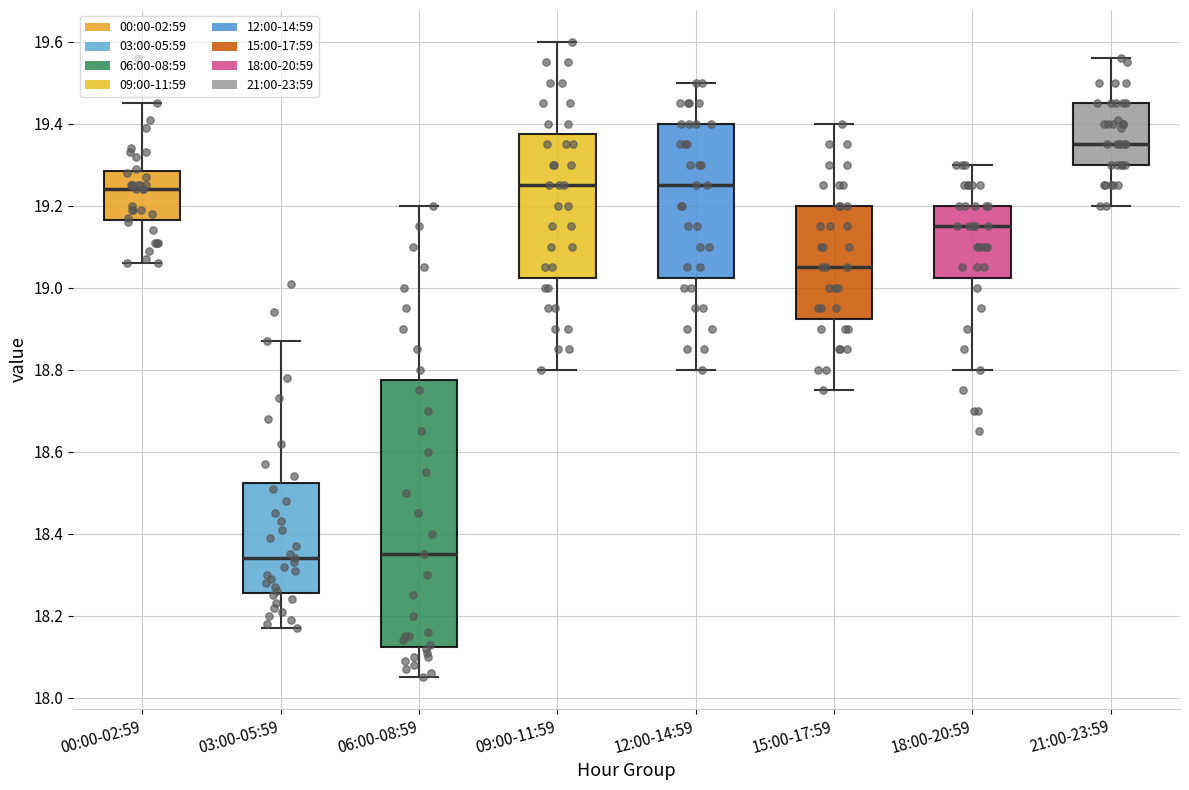

Reading left to right, transcribe this box plot: for each box, give where its median line is, the range the box spans, and where its two whiskers end, as read against the y-axis. The values are not printed on the chart, so give them approximately, as read against the axis.

00:00-02:59: median 19.24, box 19.16 to 19.28, whiskers 19.06 to 19.46
03:00-05:59: median 18.34, box 18.26 to 18.52, whiskers 18.18 to 18.88
06:00-08:59: median 18.36, box 18.12 to 18.78, whiskers 18.06 to 19.20
09:00-11:59: median 19.26, box 19.02 to 19.38, whiskers 18.80 to 19.60
12:00-14:59: median 19.26, box 19.02 to 19.40, whiskers 18.80 to 19.50
15:00-17:59: median 19.06, box 18.92 to 19.20, whiskers 18.76 to 19.40
18:00-20:59: median 19.16, box 19.02 to 19.20, whiskers 18.80 to 19.30
21:00-23:59: median 19.36, box 19.30 to 19.46, whiskers 19.20 to 19.56